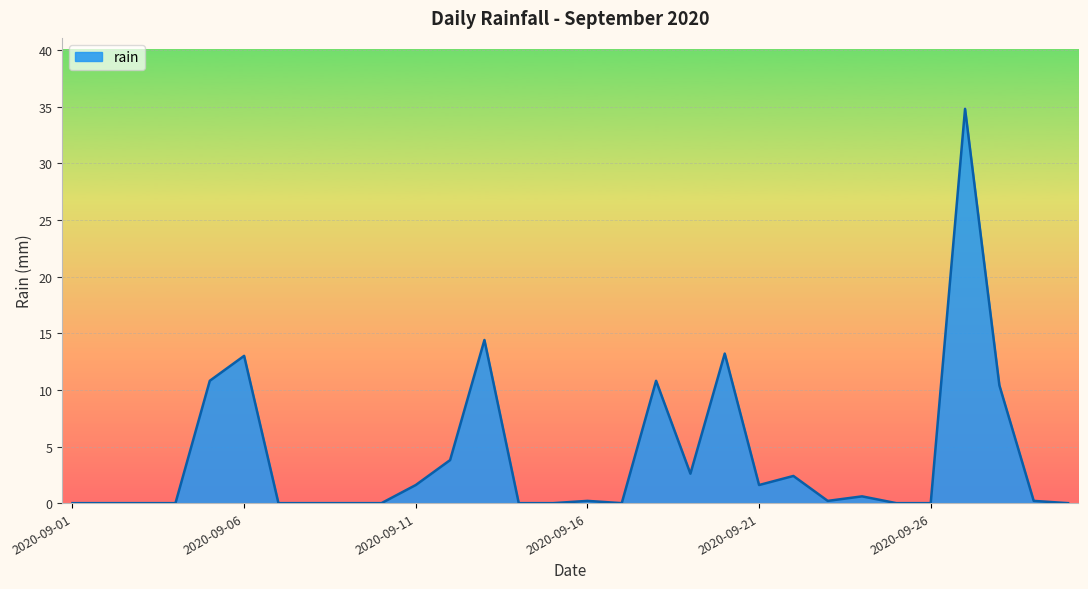

What is the difference between the maximum and minimum values?

34.8